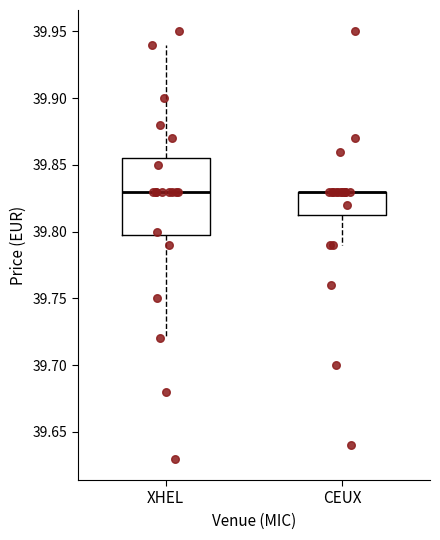

Comparing the boxes themselves (not the whiskers), which one is the tallest?

XHEL